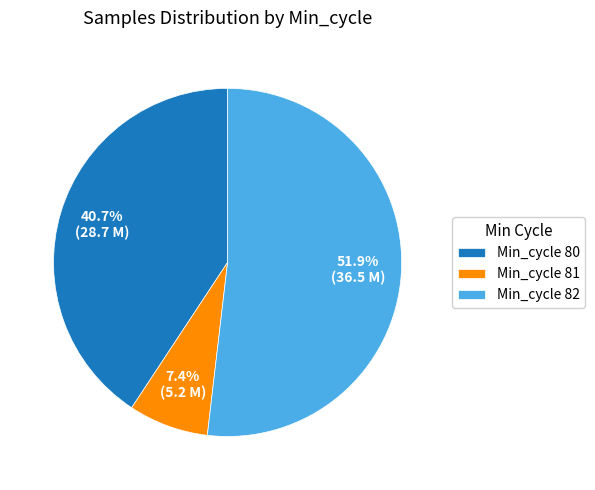

Which category has the biggest portion of the pie?

Min_cycle 82